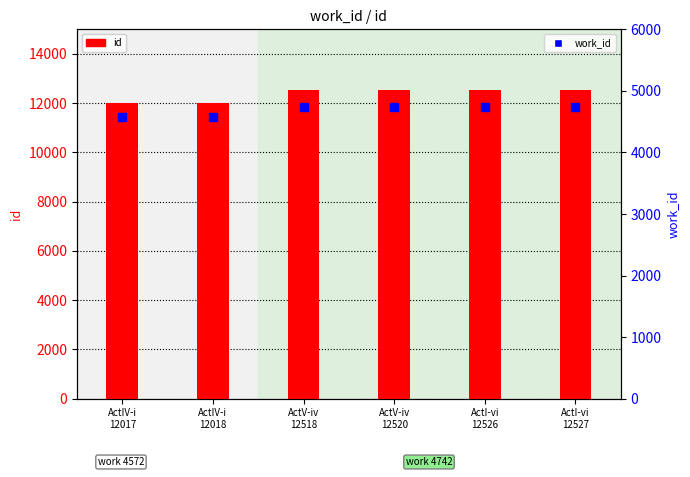

Is the value of work_id at ActV-iv
12518 greater than the value of id at ActV-iv
12518?

No